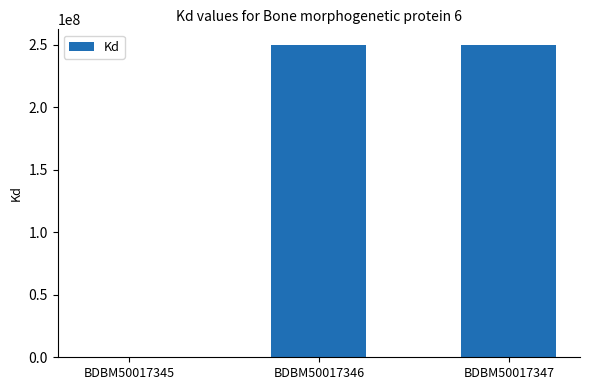

What is the maximum value shown in the chart?

250000000